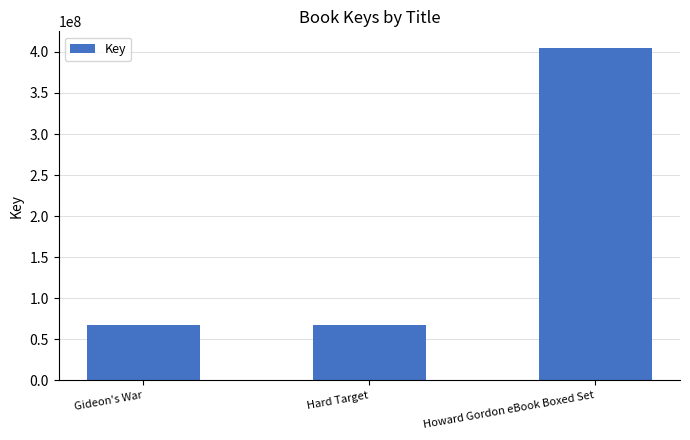

What is the change in value from Gideon's War to Hard Target?

+8652